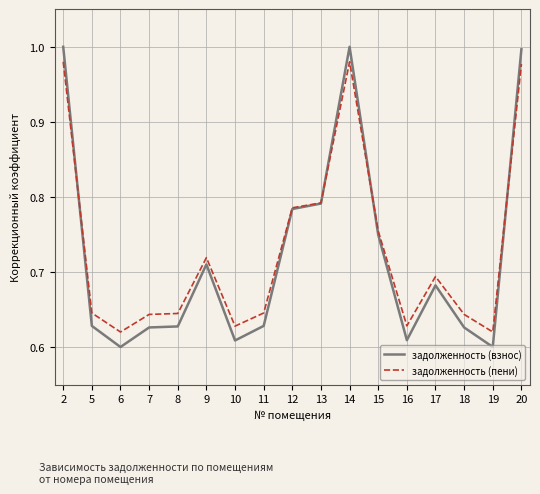

Between 2 and 15, which series saw the biggest shift?

задолженность (взнос)